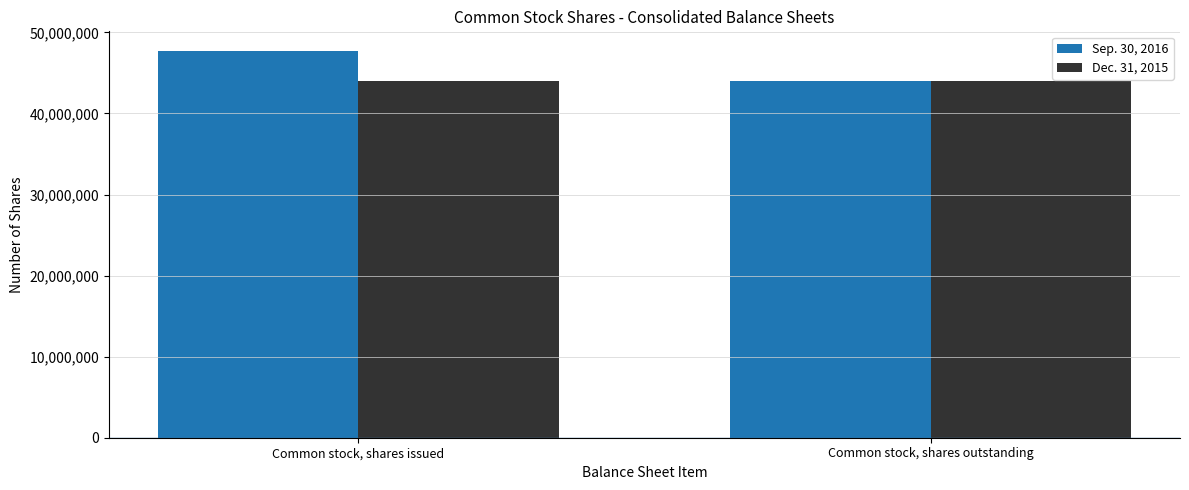

Is it true that Dec. 31, 2015 equals 44066541 at Common stock, shares issued?

True